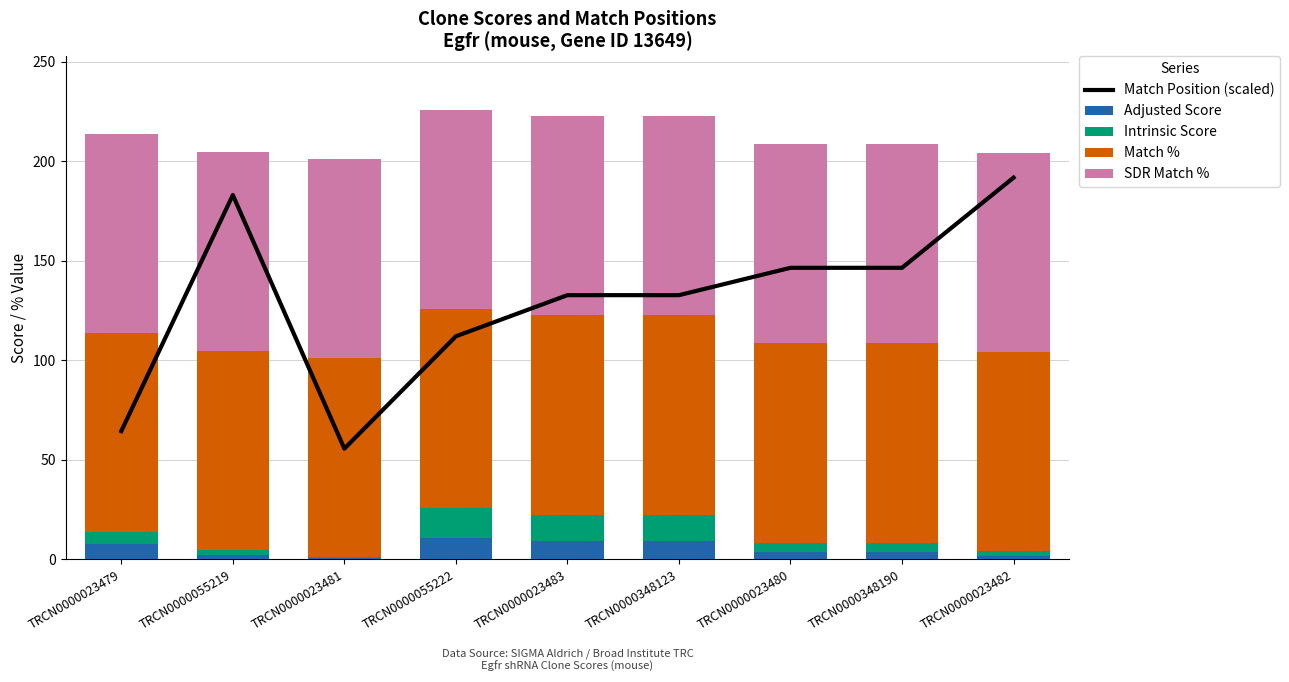

At which category does the chart reach its peak across all series?

TRCN0000023482